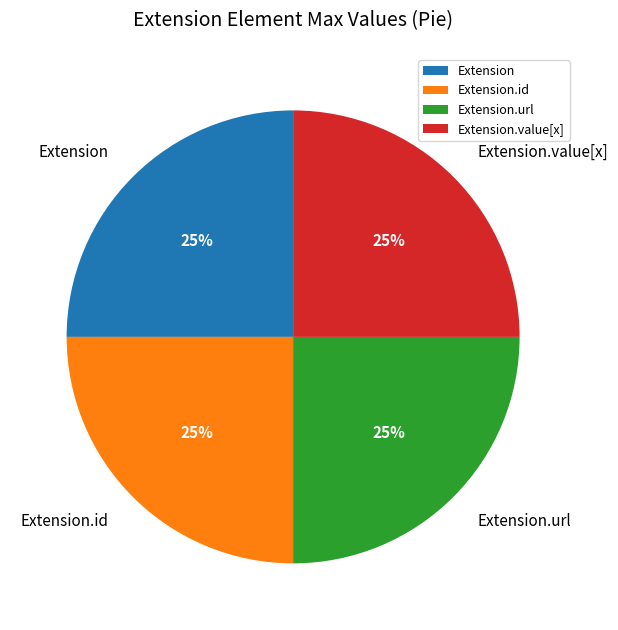

True or false: Extension.url accounts for 25% of the total.

True